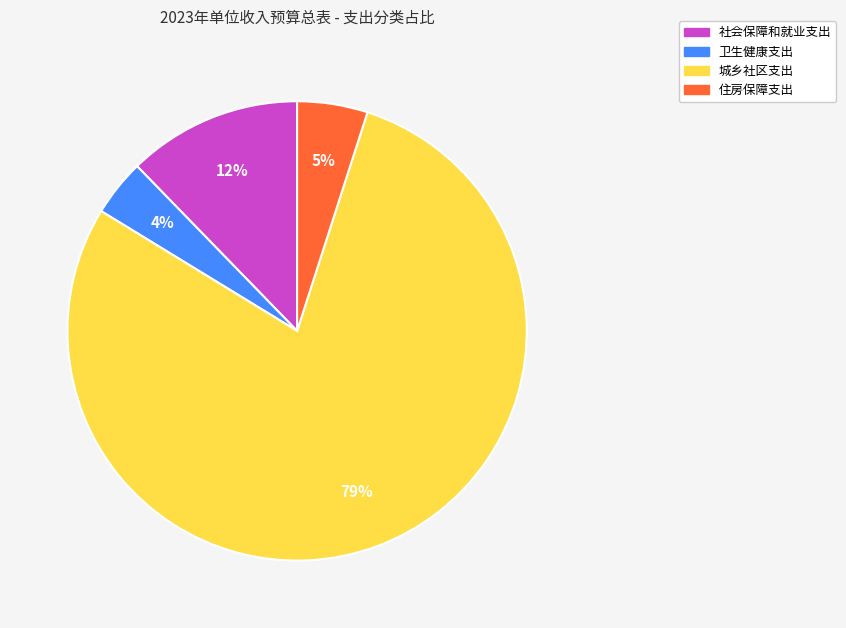

How many slices are in this pie chart?

4